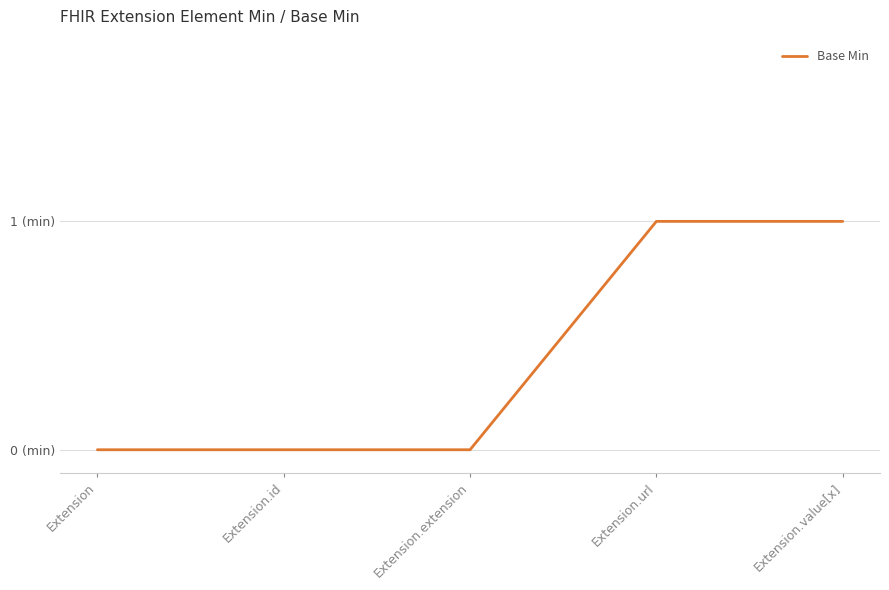

Between Extension.extension and Extension, which is larger?

Extension.extension